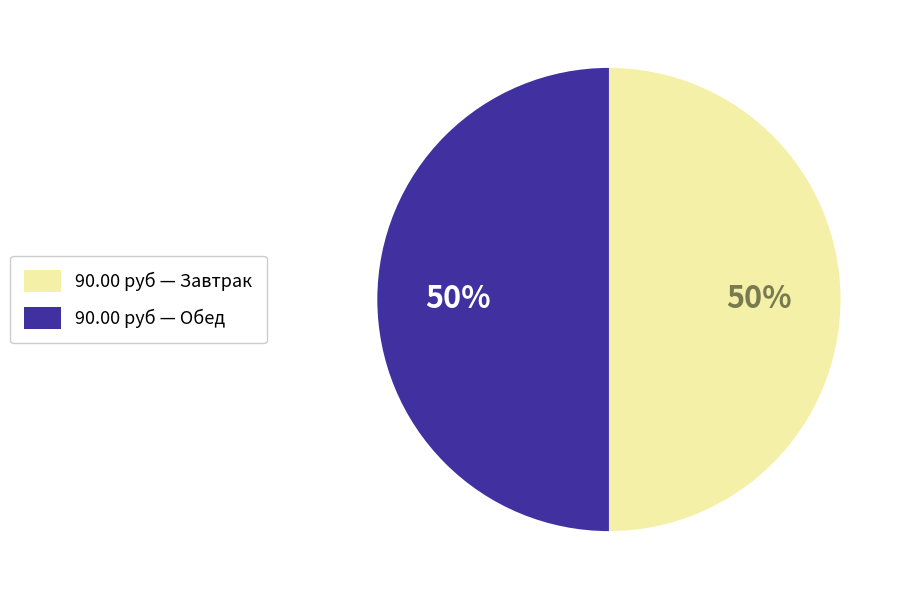

To the nearest percent, what is the average slice percentage?

50%